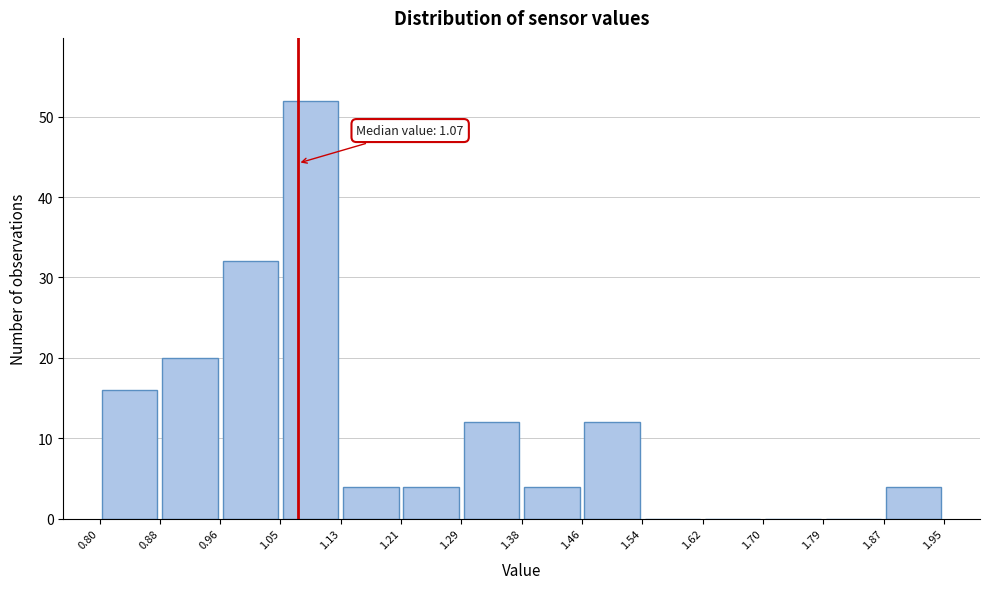

Which range on the x-axis has the tallest bar?

1.05 to 1.13